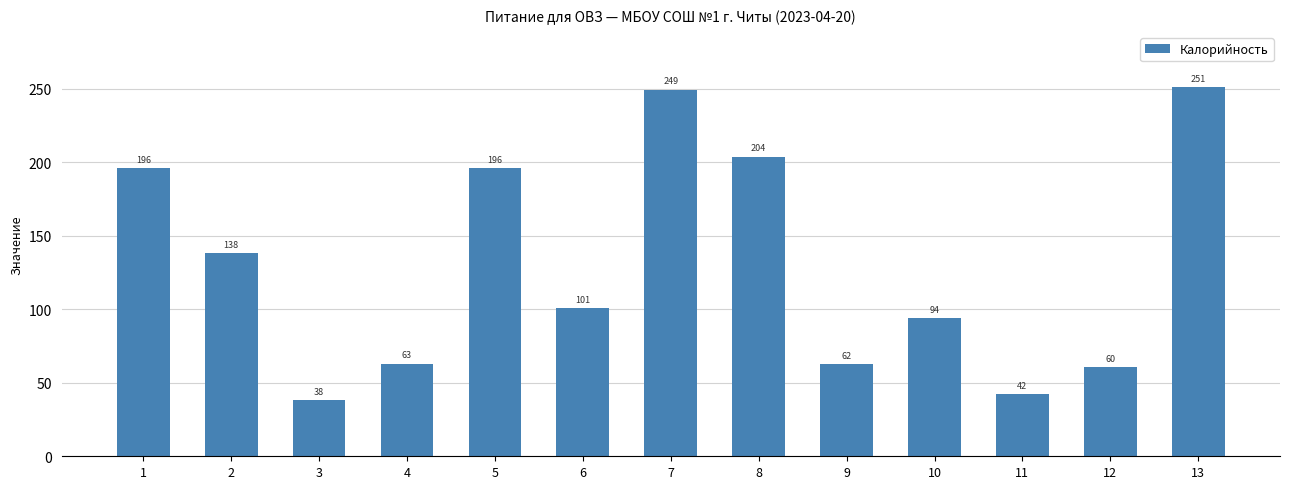

What is the maximum value shown in the chart?

251.0